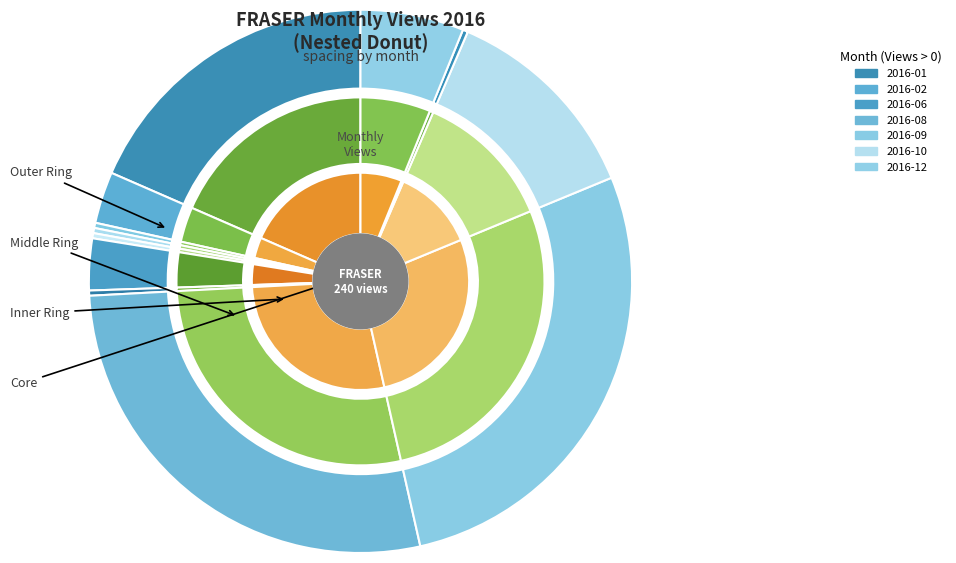

To the nearest percent, what is the difference between the 2016-11 and 2016-08 slice percentages?

28%